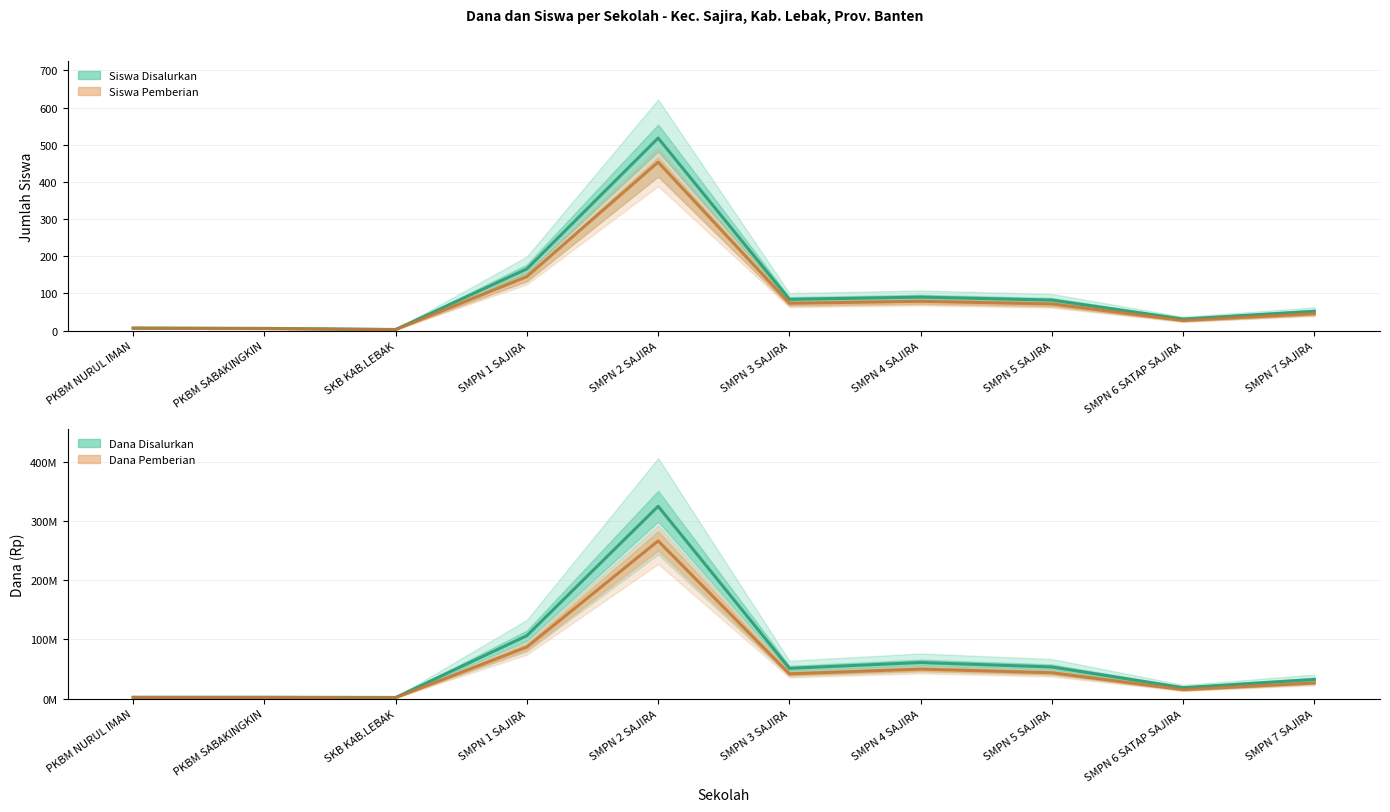

True or false: Dana Disalurkan and Siswa Pemberian cross at least once.

False